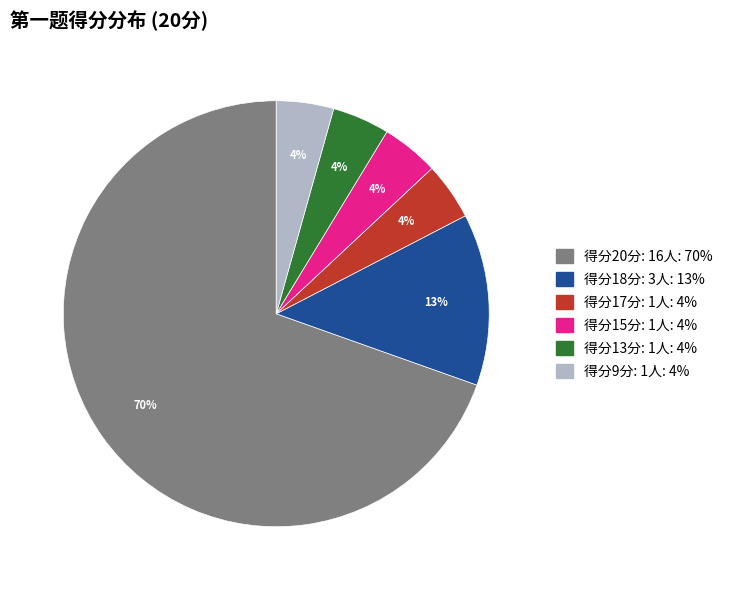

To the nearest percent, what is the average slice percentage?

17%